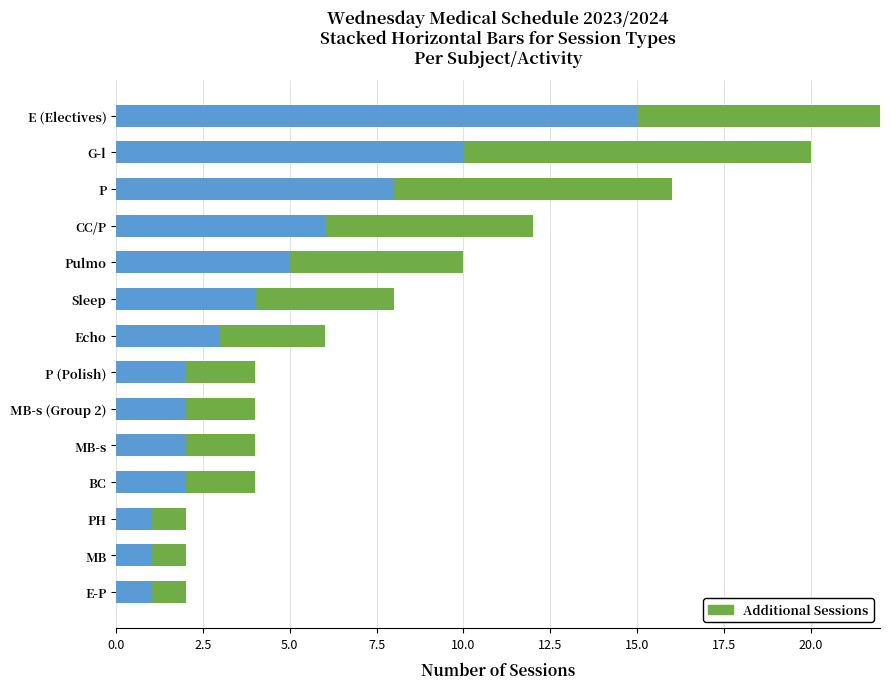

Does the chart contain any negative values?

No